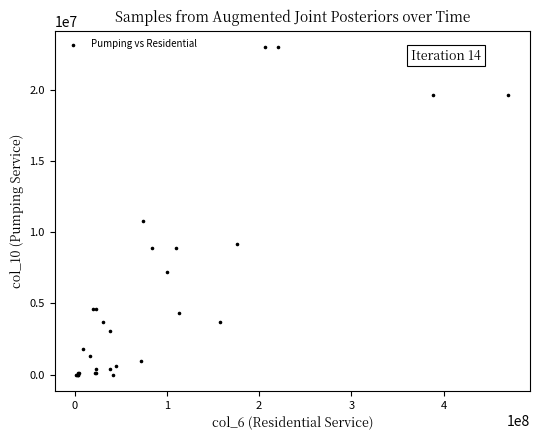

What Y value in the scatter plot is closest to 11492616?

10811000.0